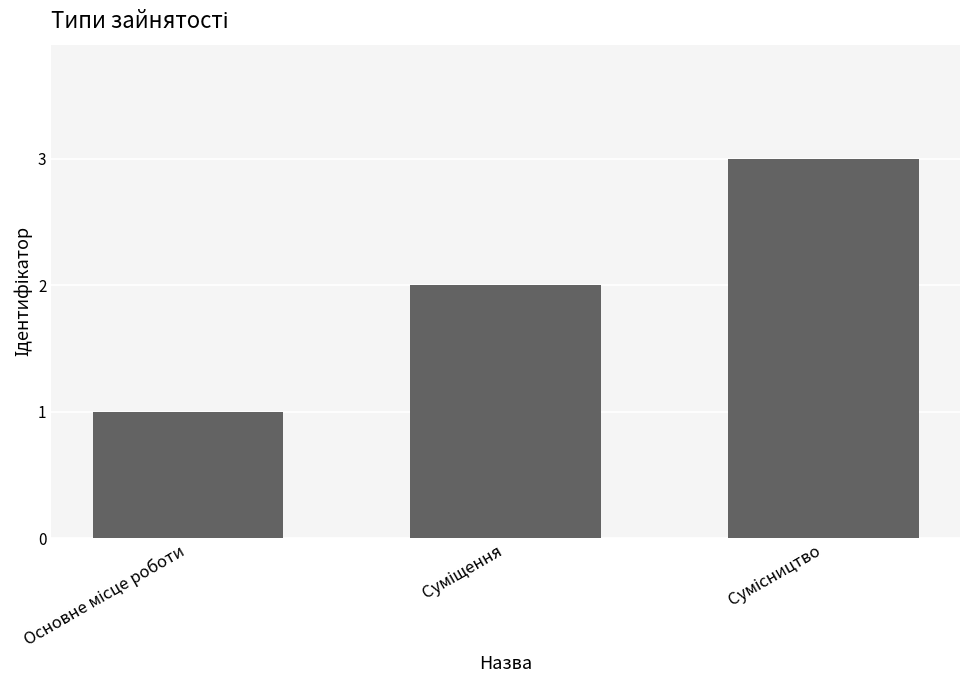

What is the value of the 3rd bar from the left?

3